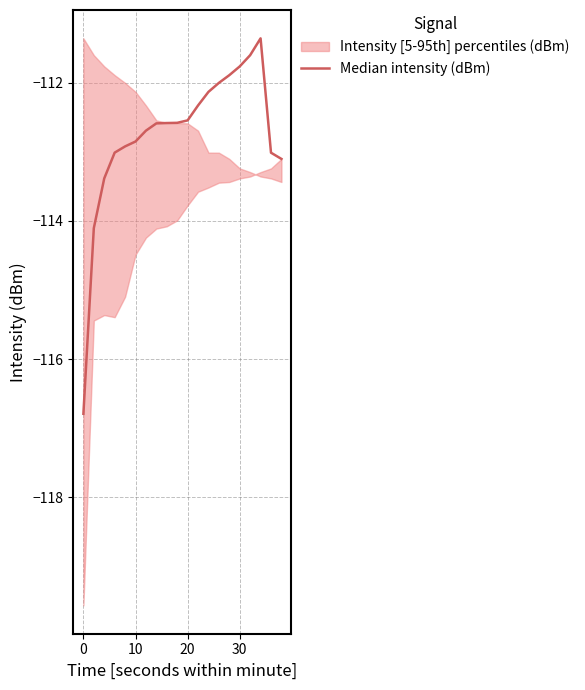

What is the greatest value displayed?

-111.4